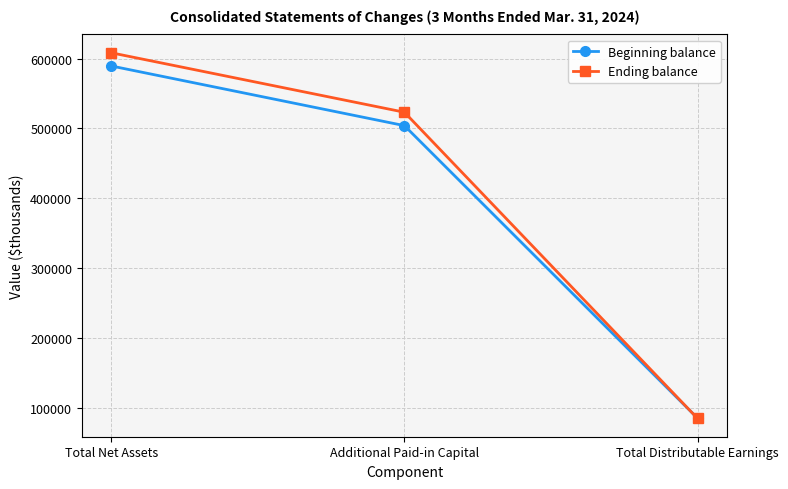

What is the difference between the maximum and minimum values in the Ending balance series?

523288